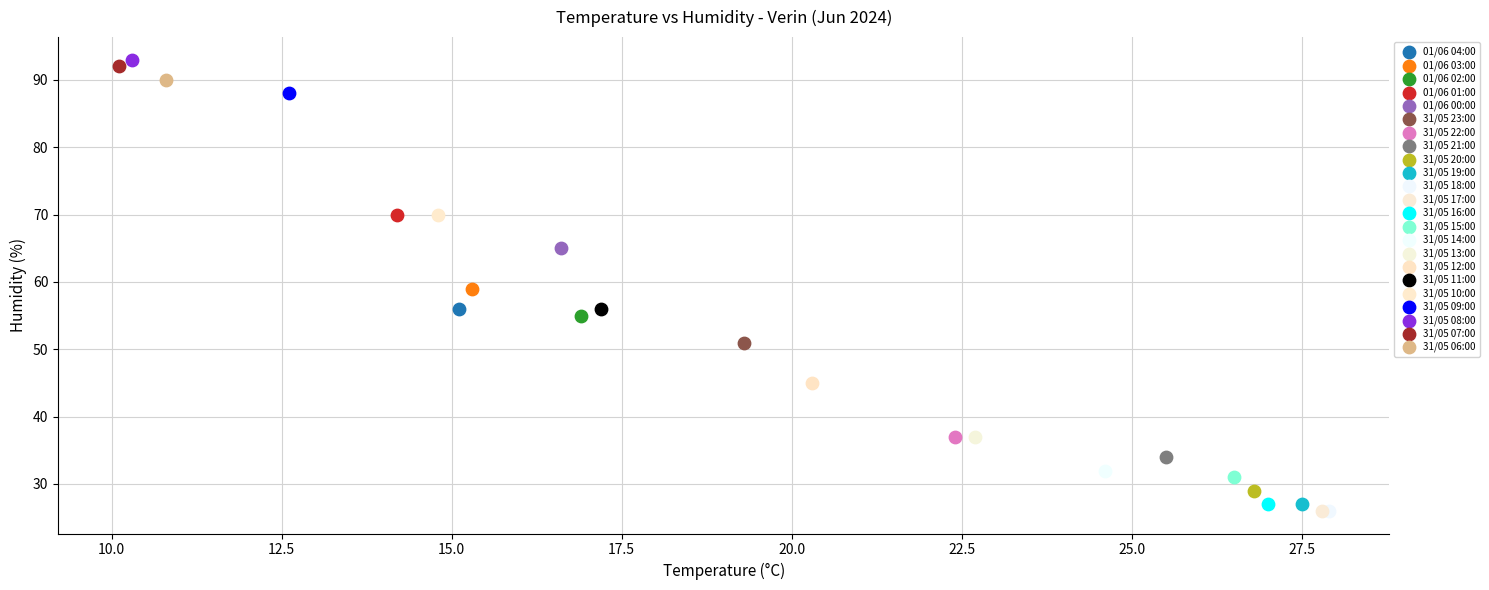

Which series reaches the maximum Y coordinate?

31/05 08:00